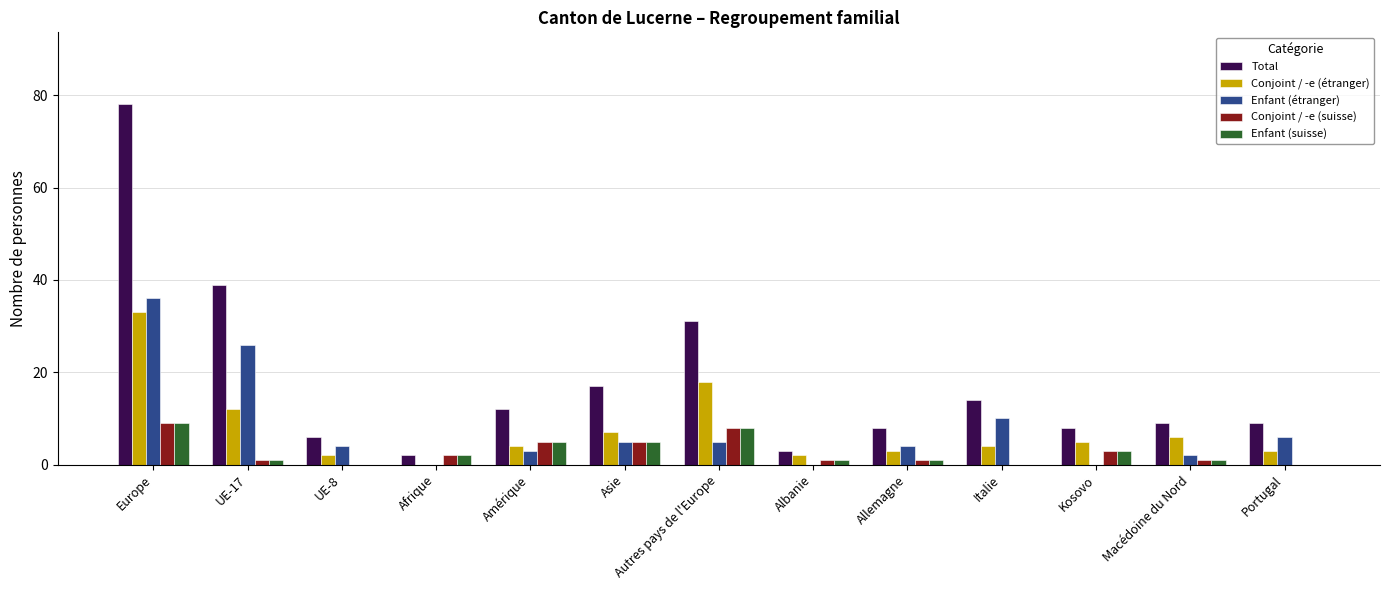

Which series changed the most between Autres pays de l'Europe and Albanie?

Total